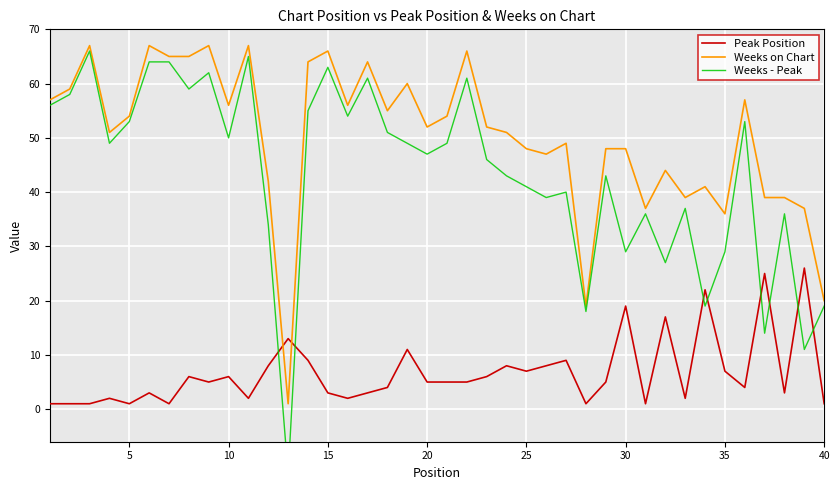

What is the value of the Weeks on Chart point at the 8th from the left?

65